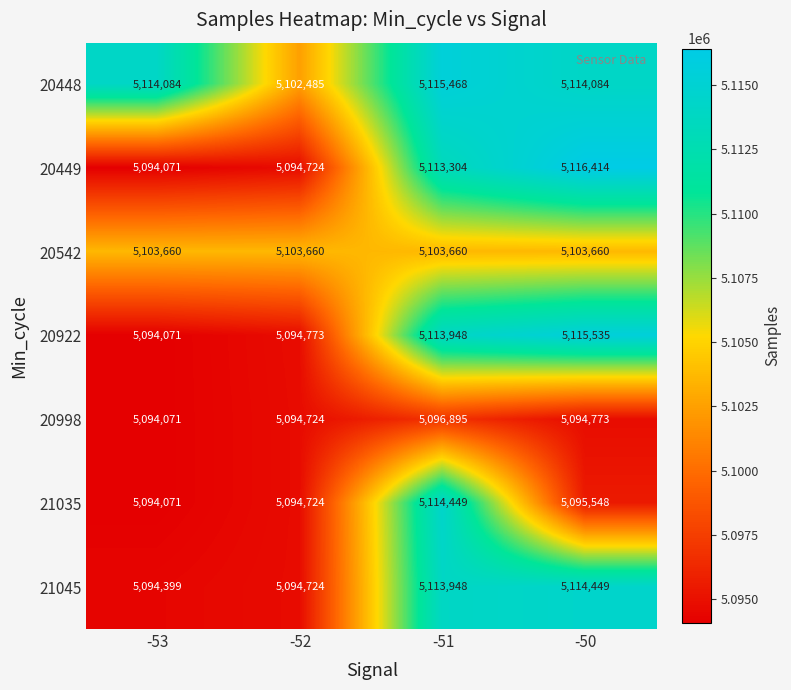

How many data points in 20998 are less than 5094773?

2